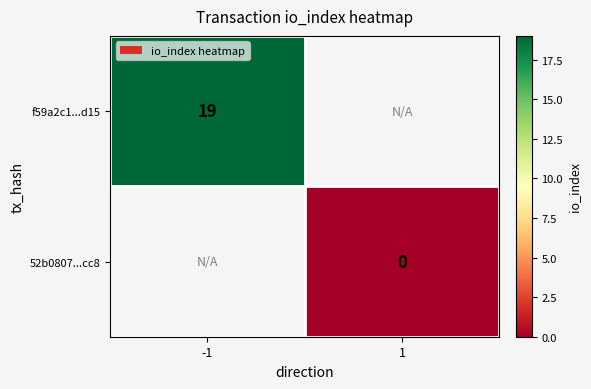

The value of f59a2c1...d15 at -1 is 19. True or false?

True